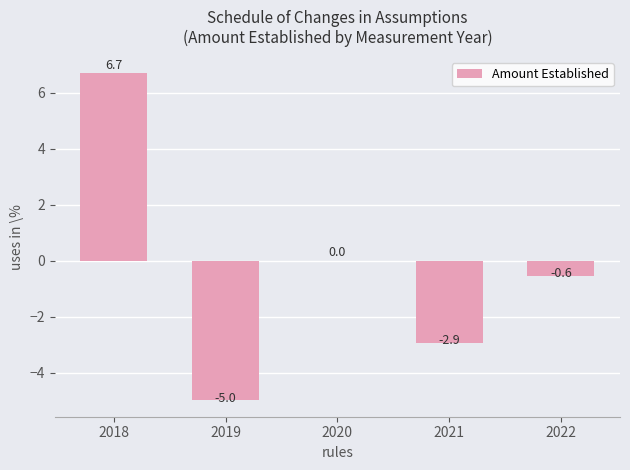

What is the greatest value displayed?

6.7